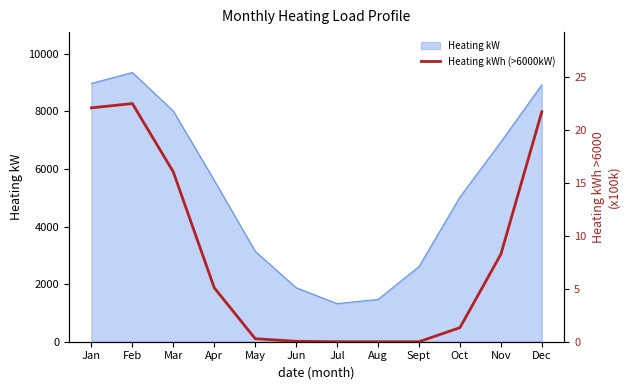

How many values exceed 5?

6